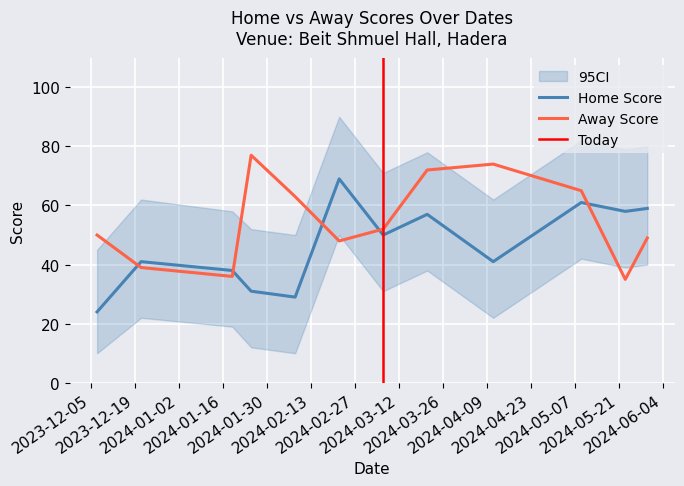

At which category does the chart reach its peak across all series?

25-01-2024